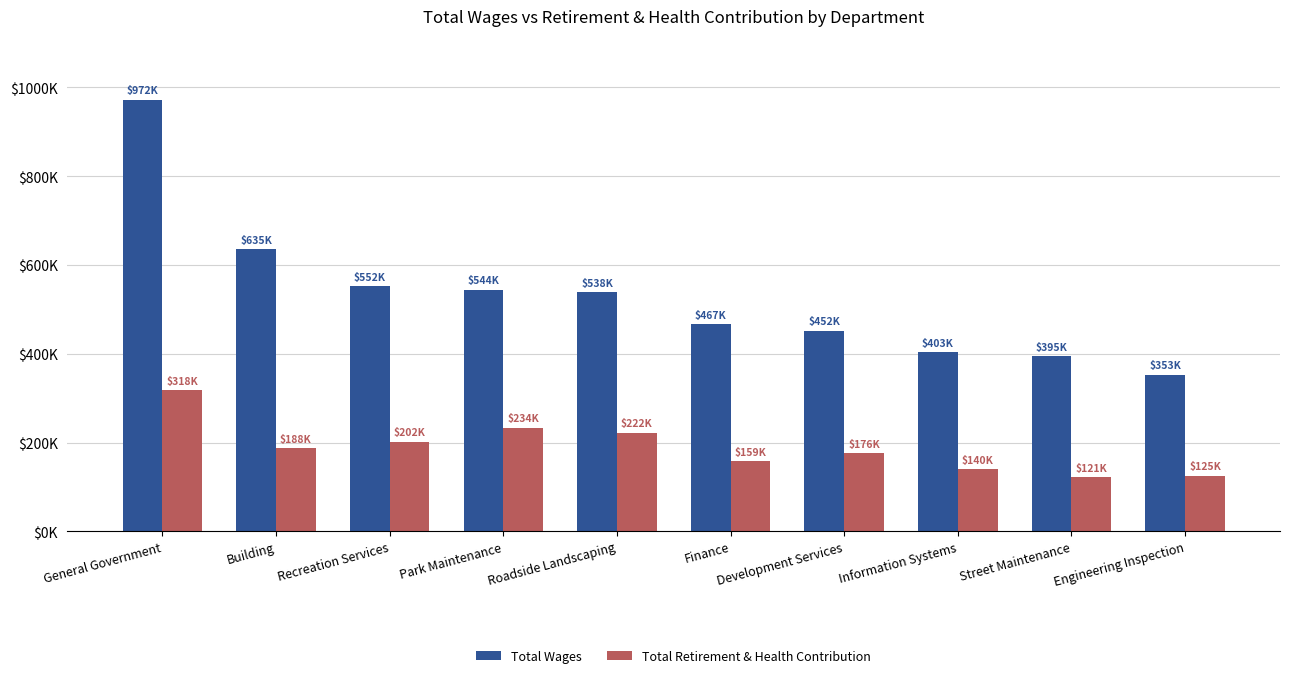

List the series in order of their peak value, highest first.

Total Wages, Total Retirement & Health Contribution